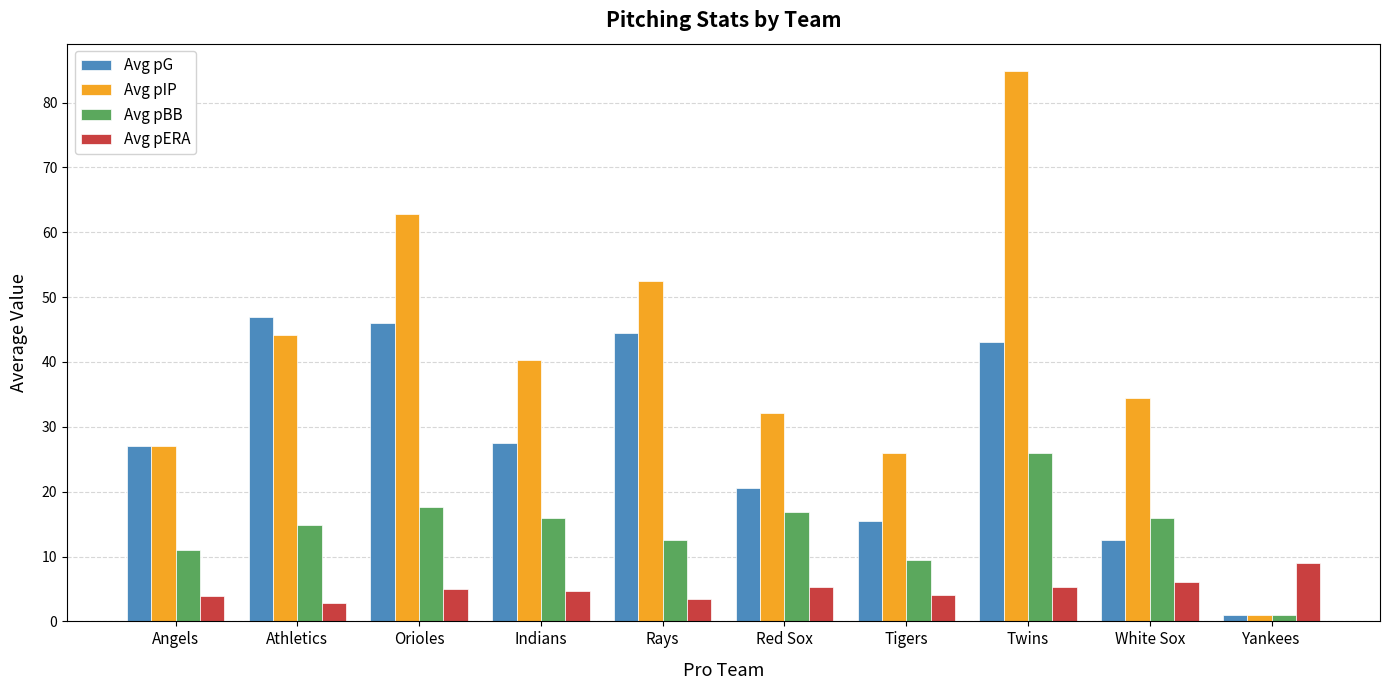

List the series in order of their peak value, highest first.

Avg pIP, Avg pG, Avg pBB, Avg pERA